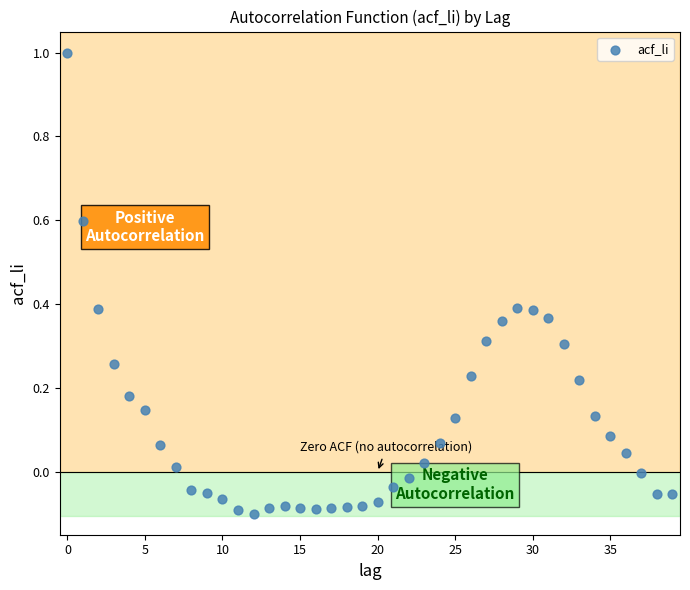

What is the range of Y values (max minus min)?

1.1